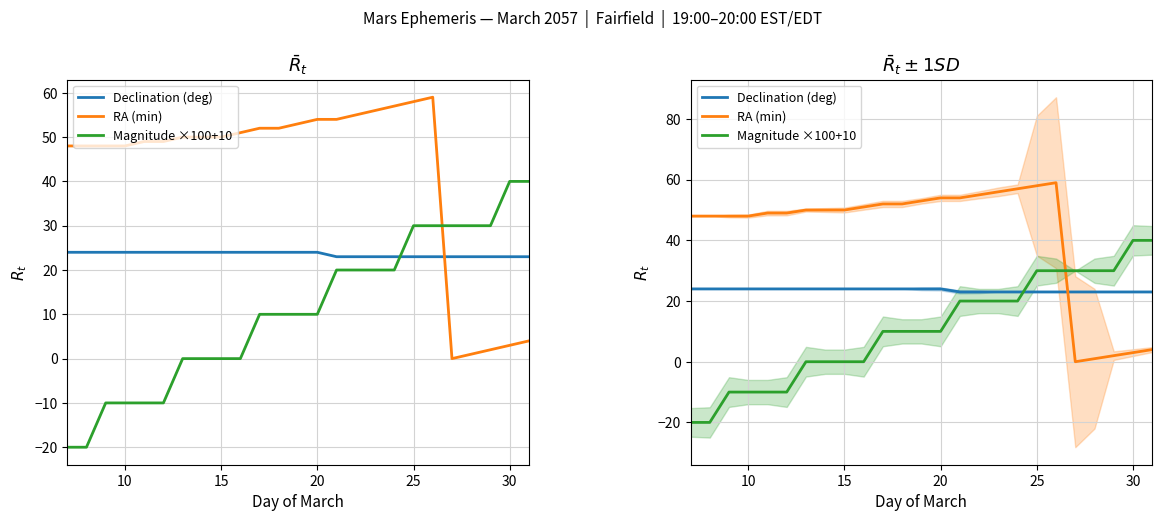

What is the difference between the second highest and second lowest values in the RA (min) series?

57